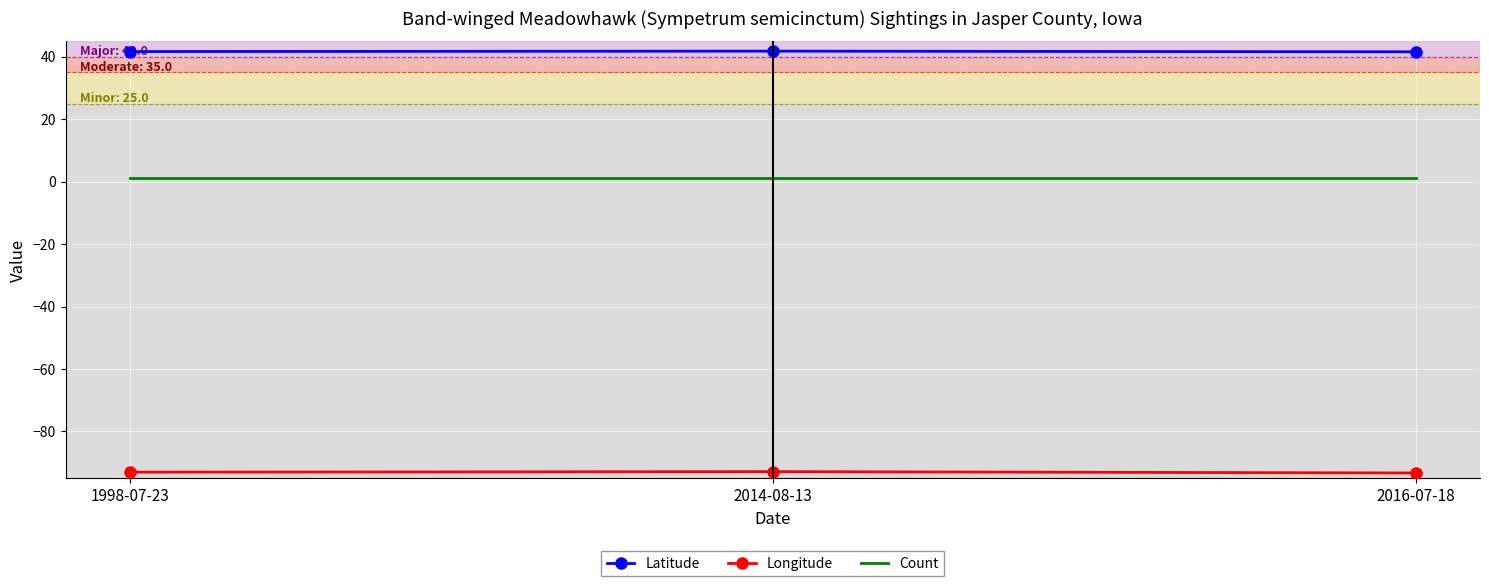

Is the value of Latitude at 2014-08-13 greater than the value of Longitude at 2016-07-18?

Yes